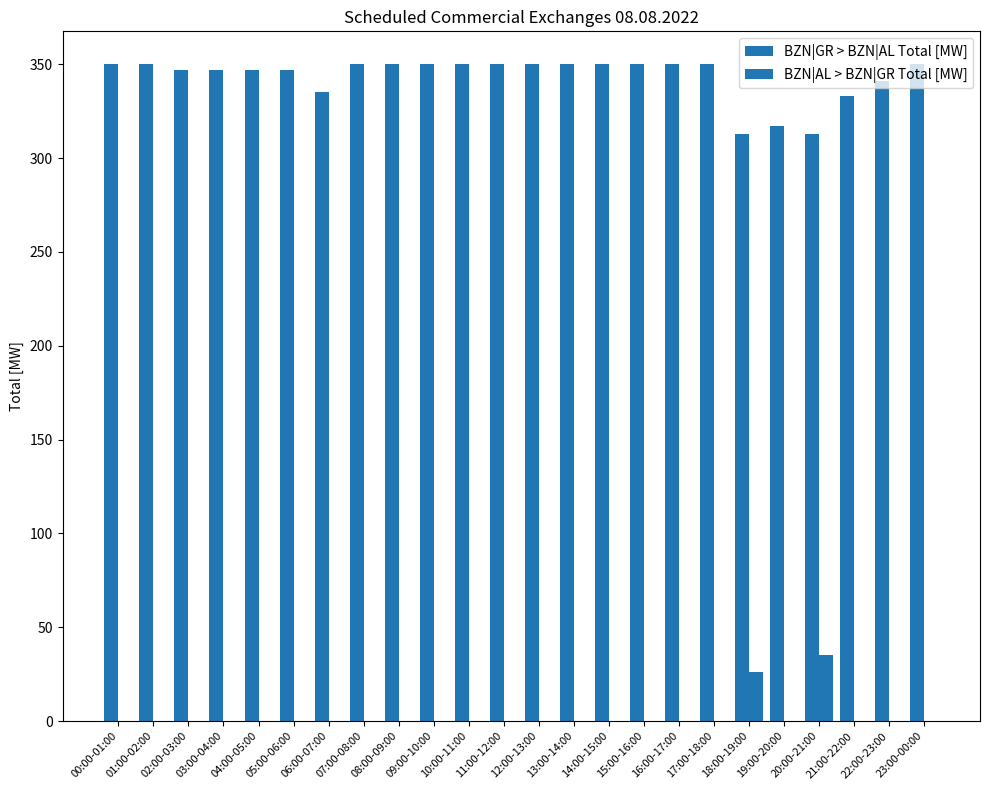

Where is BZN|AL > BZN|GR Total [MW] nearest to the value 17?

18:00-19:00